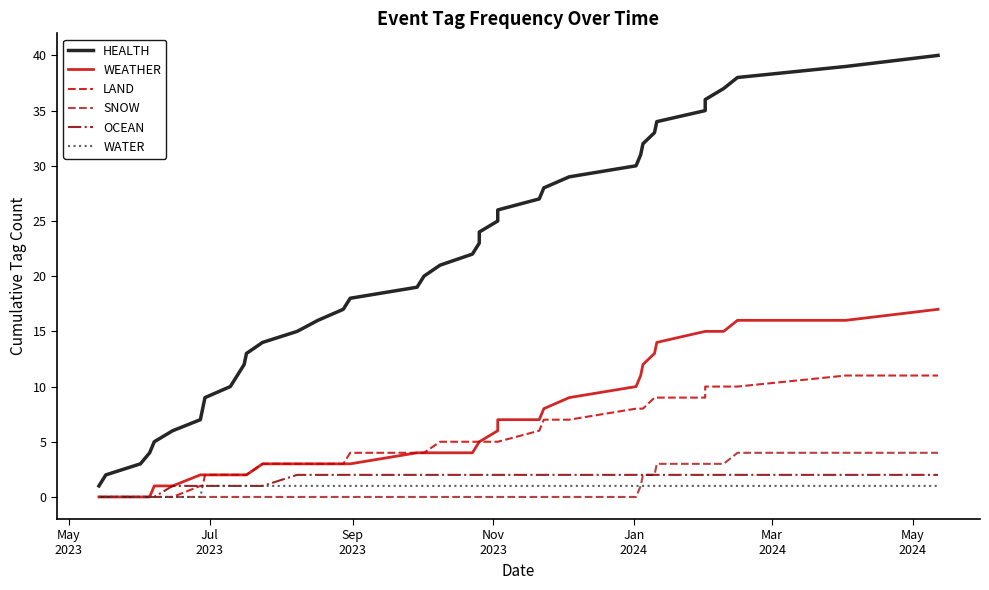

Rank the series by their maximum value, from lowest to highest.

WATER, OCEAN, SNOW, LAND, WEATHER, HEALTH